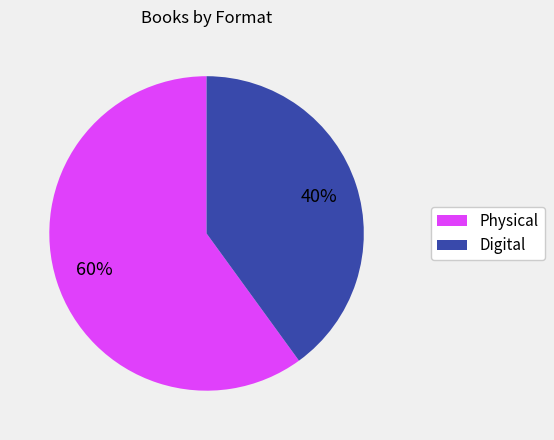

Is the sum of Physical and Digital greater than half?

Yes